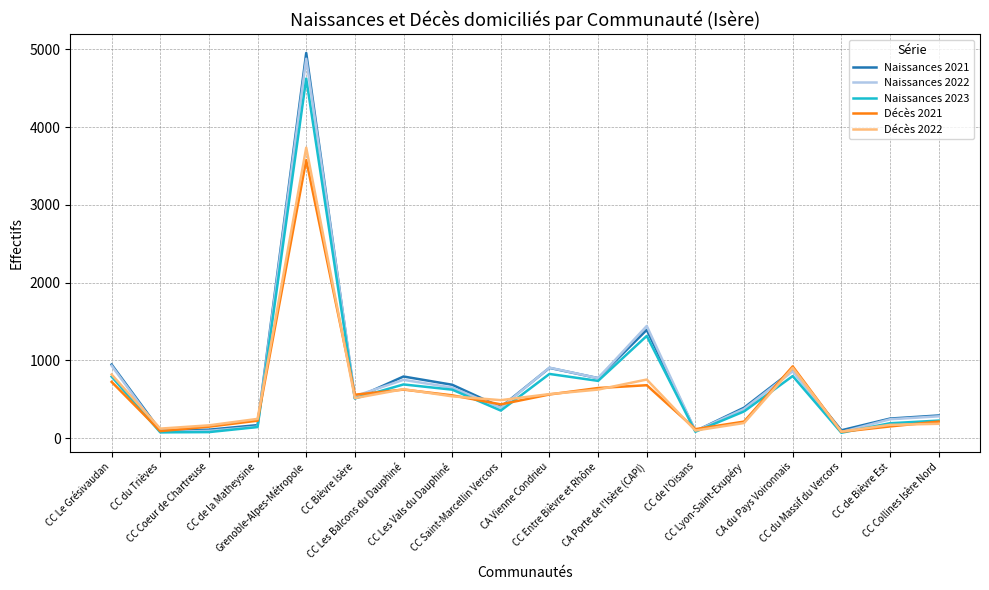

What are all the series names shown in the legend?

Naissances 2021, Naissances 2022, Naissances 2023, Décès 2021, Décès 2022